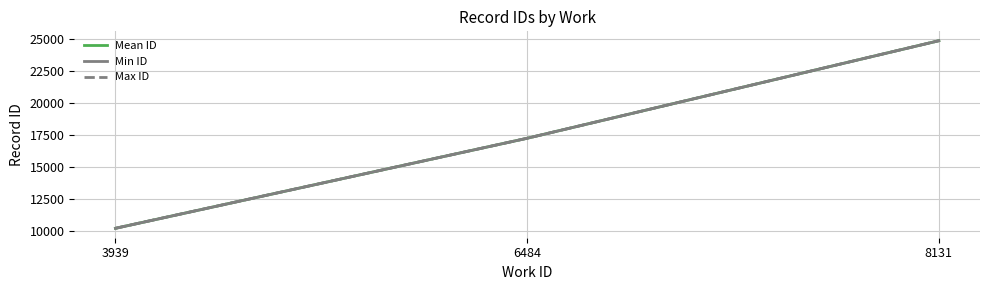

How many lines are shown in the chart?

3